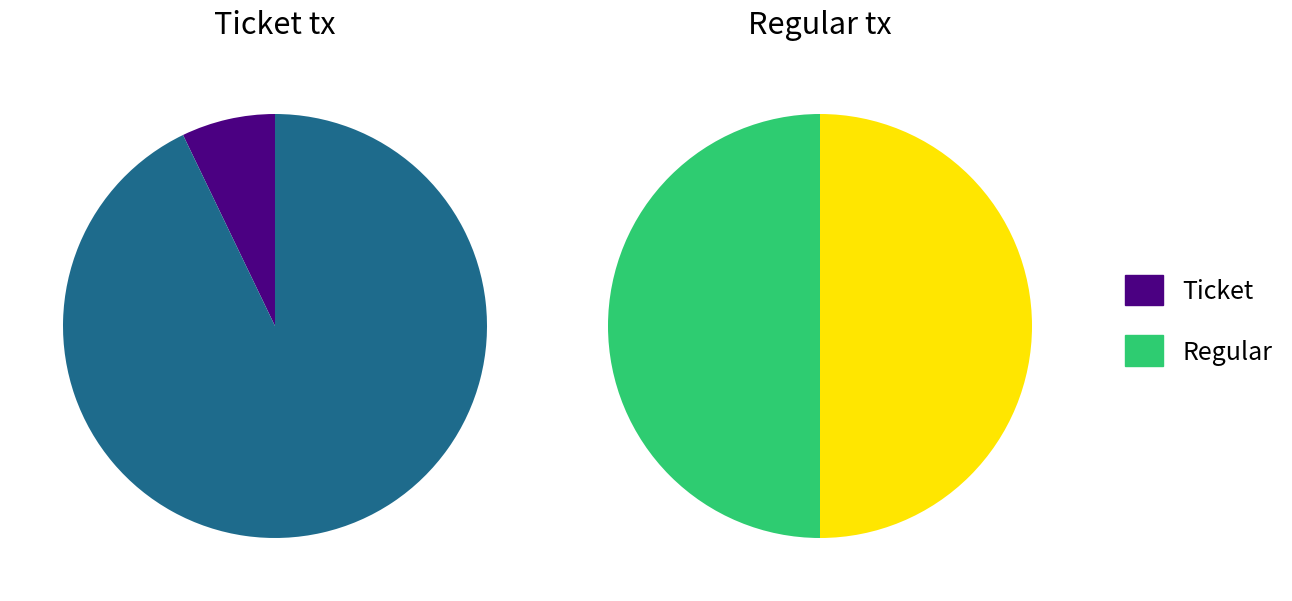

To the nearest percent, what is the average slice percentage?

50%